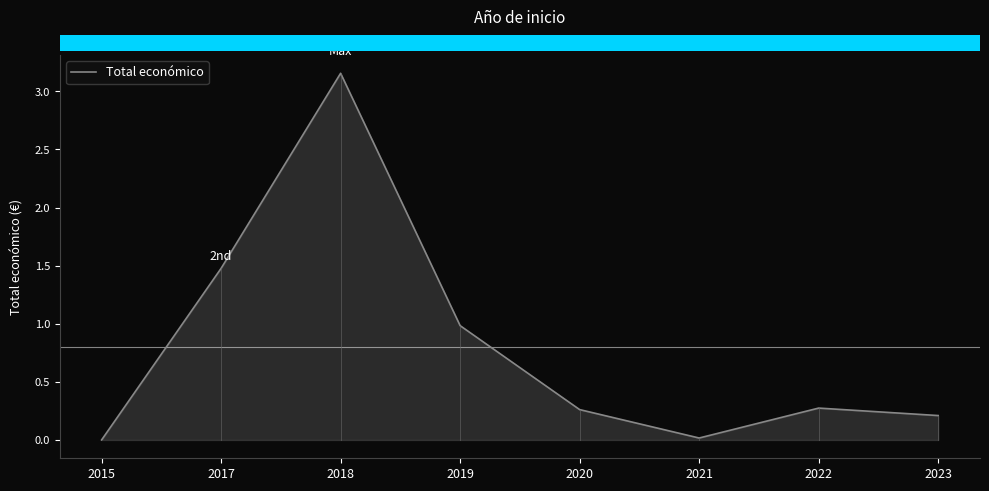

Approximately how many times larger is the value at 2018 compared to 2020?

12.0